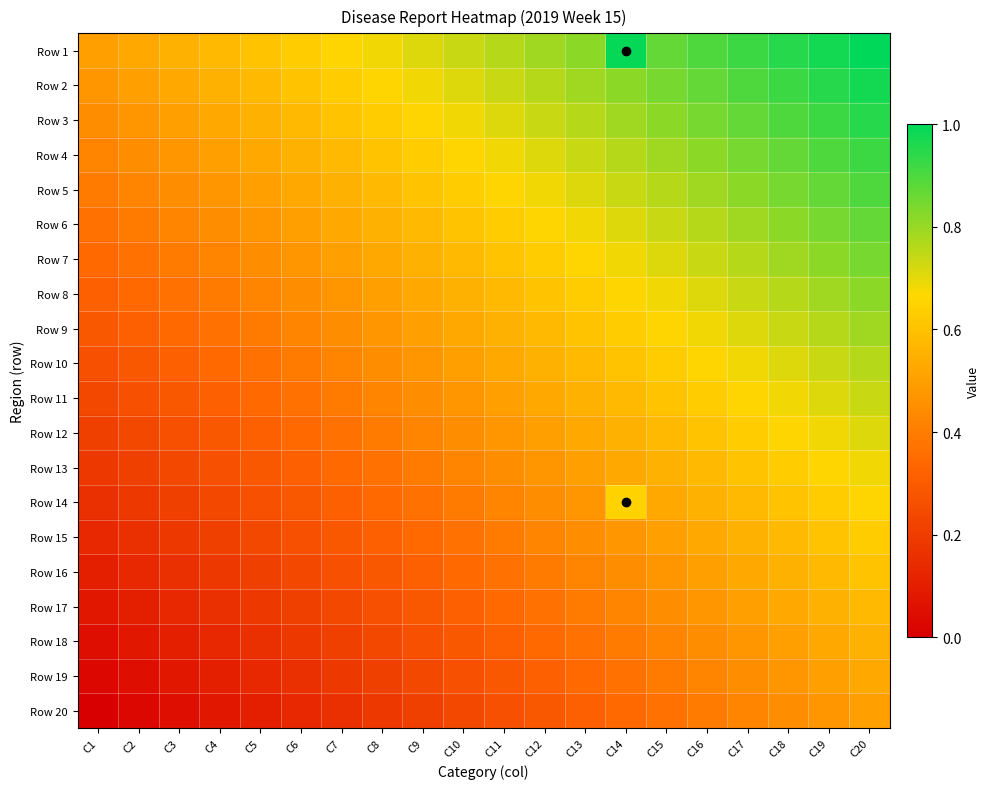

Between C6 and C13, which series saw the biggest shift?

Row 1